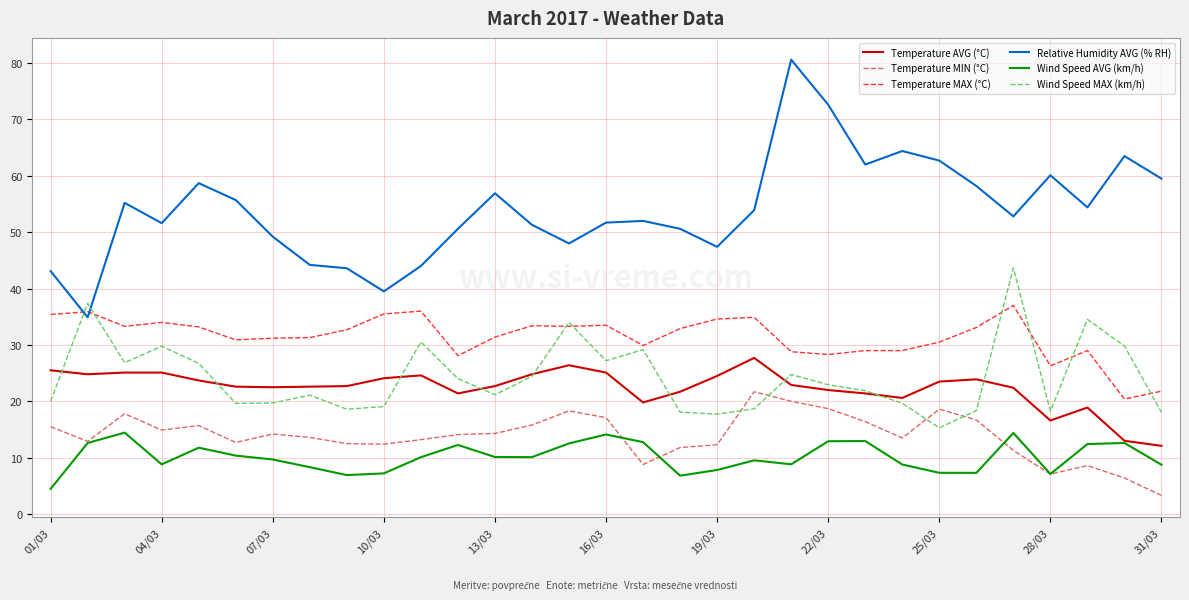

Which series has the largest total across all categories?

Relative Humidity AVG (% RH)